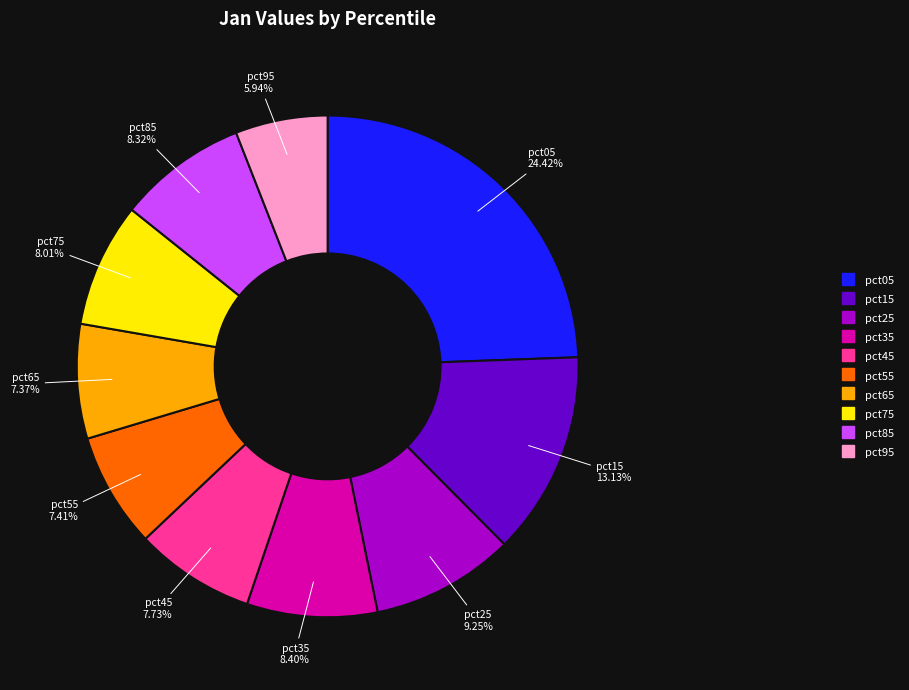

What is the ratio of the value at pct85 to the value at pct45?

1.1